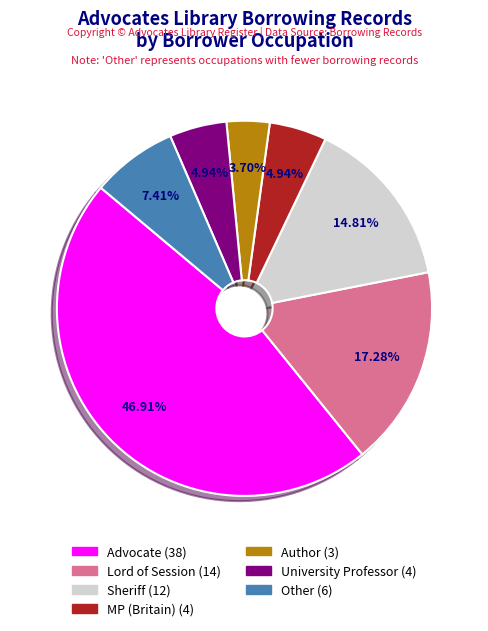

Is the sum of Author (3) and Advocate (38) greater than half?

Yes